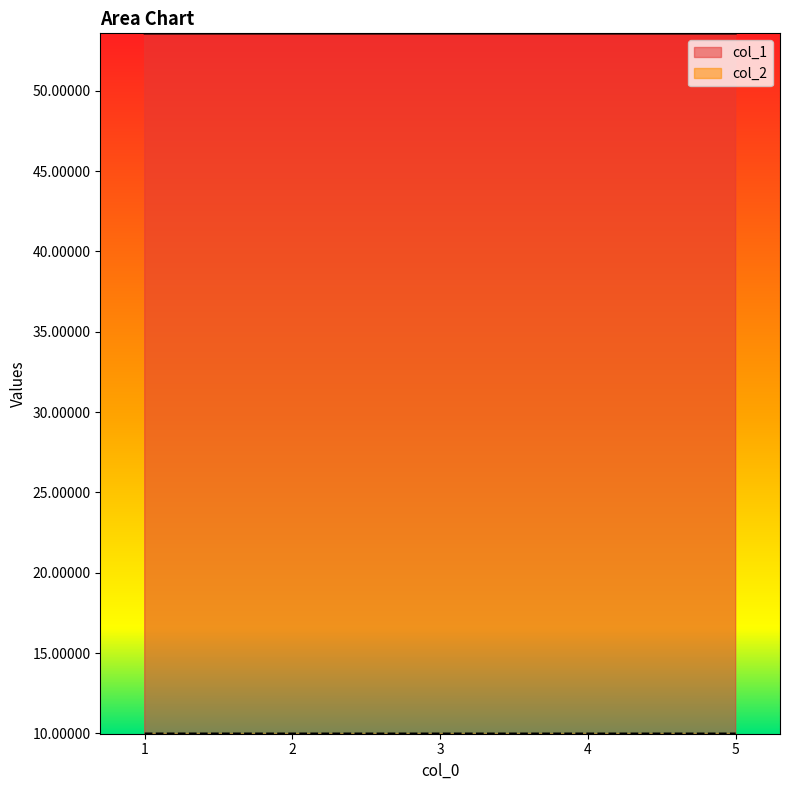

What is the value of the col_2 point at the 5th from the left?

10.0